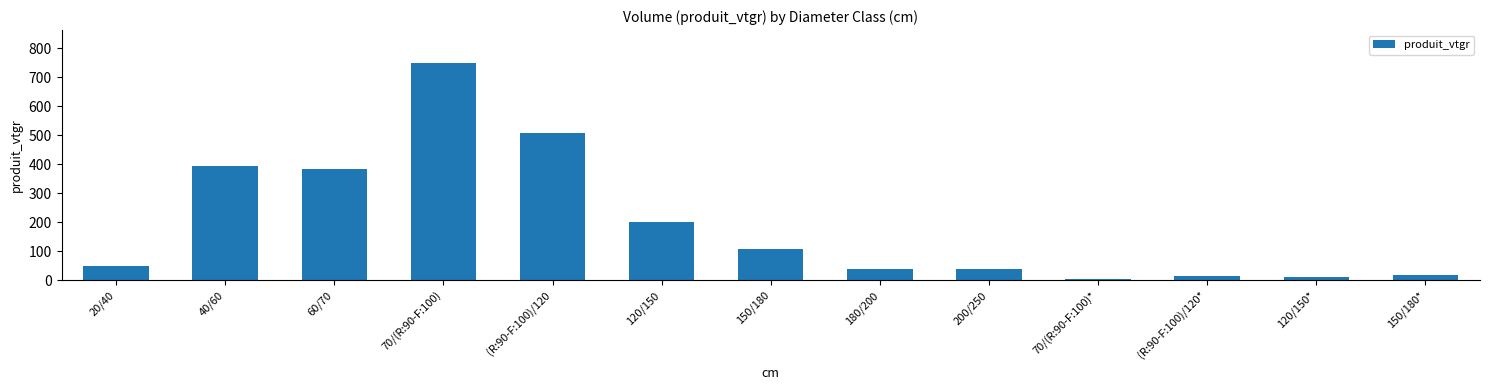

What is the difference between the values at 40/60 and 20/40?

341.8